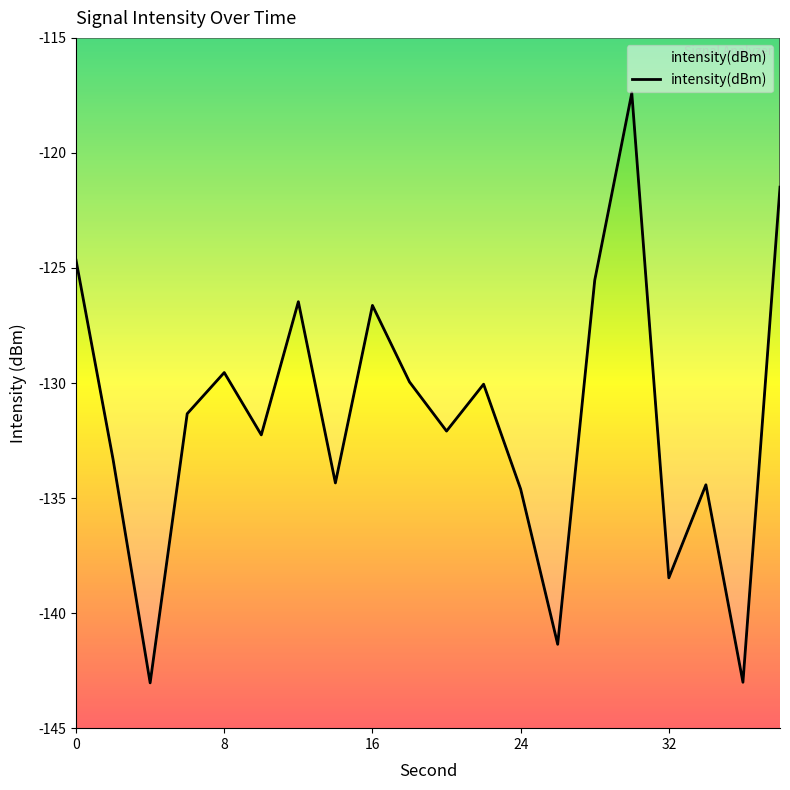

What is the smallest value displayed?

-143.0